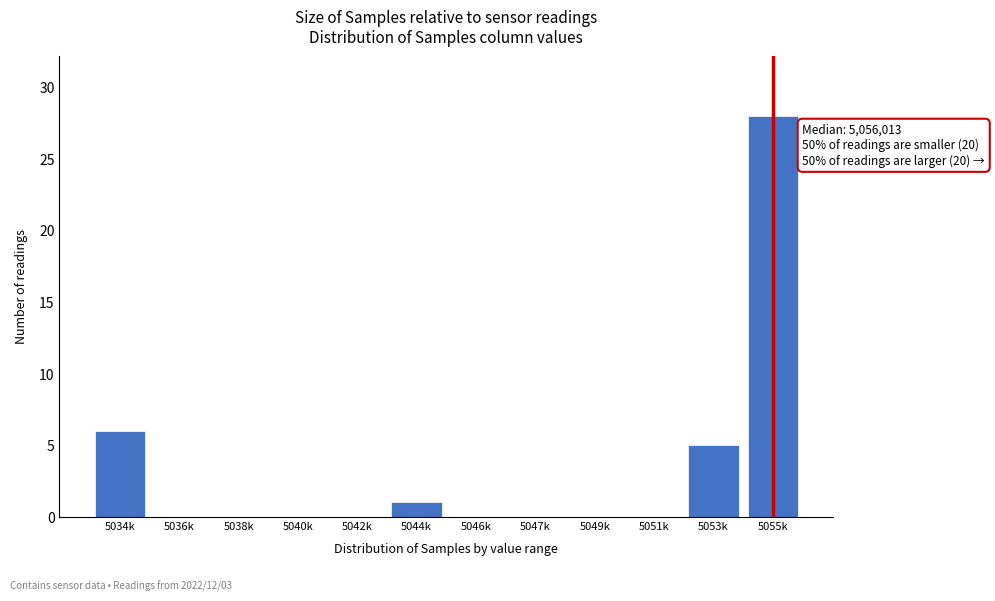

Reading right to left, extract all data points from this chart.

5055k=28	5053k=5	5051k=0	5049k=0	5047k=0	5046k=0	5044k=1	5042k=0	5040k=0	5038k=0	5036k=0	5034k=6